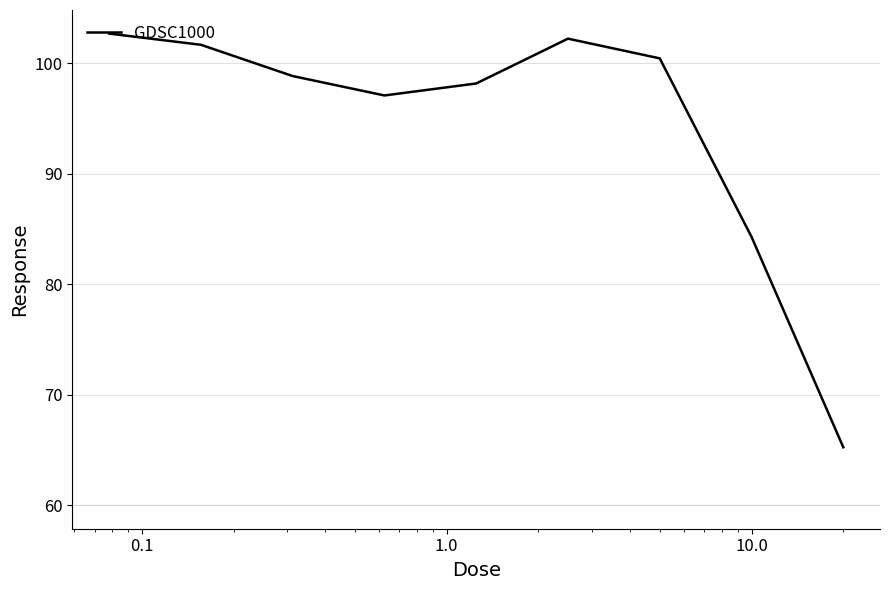

What is the minimum value shown in the chart?

65.2